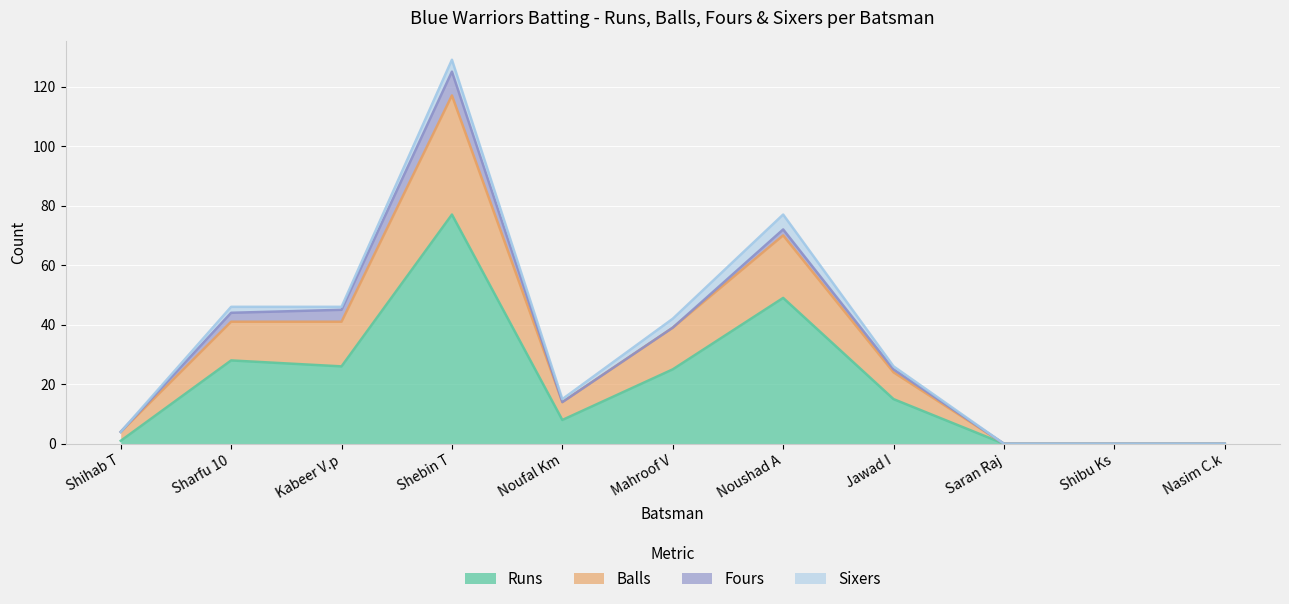

What is the difference between the Runs values at Kabeer V.p and Shibu Ks?

26